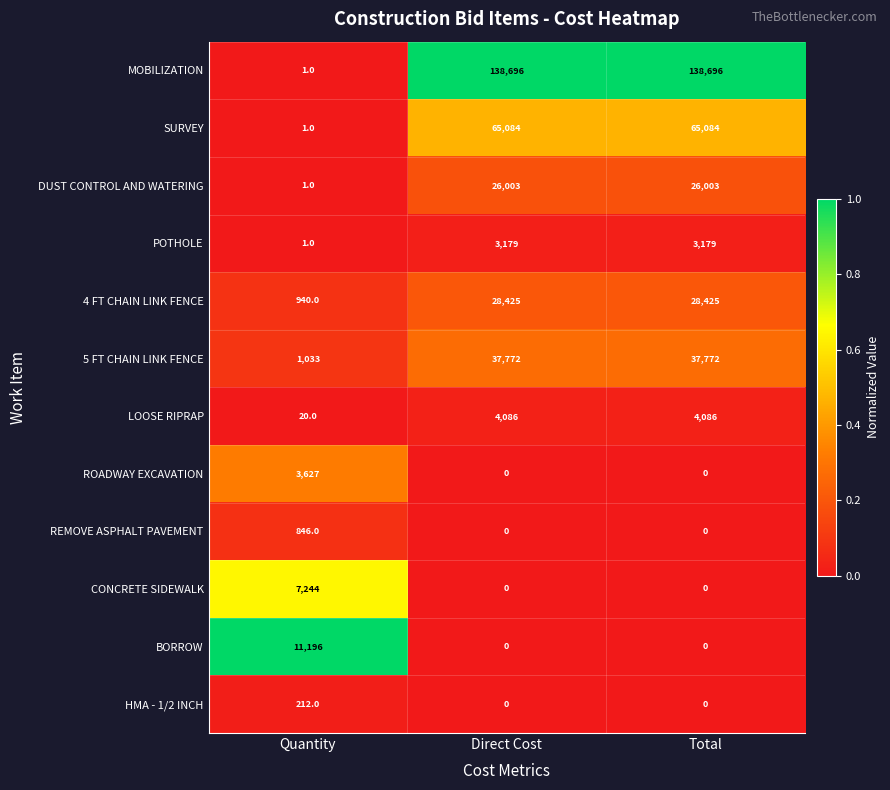

What is the sum of the CONCRETE SIDEWALK values at Quantity and Total?

7244